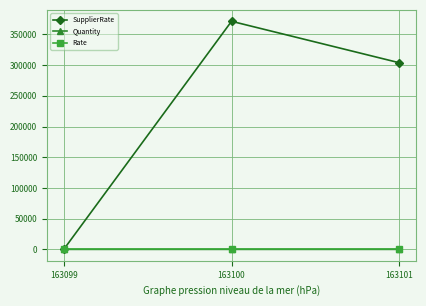

Count the number of data series in this chart.

3